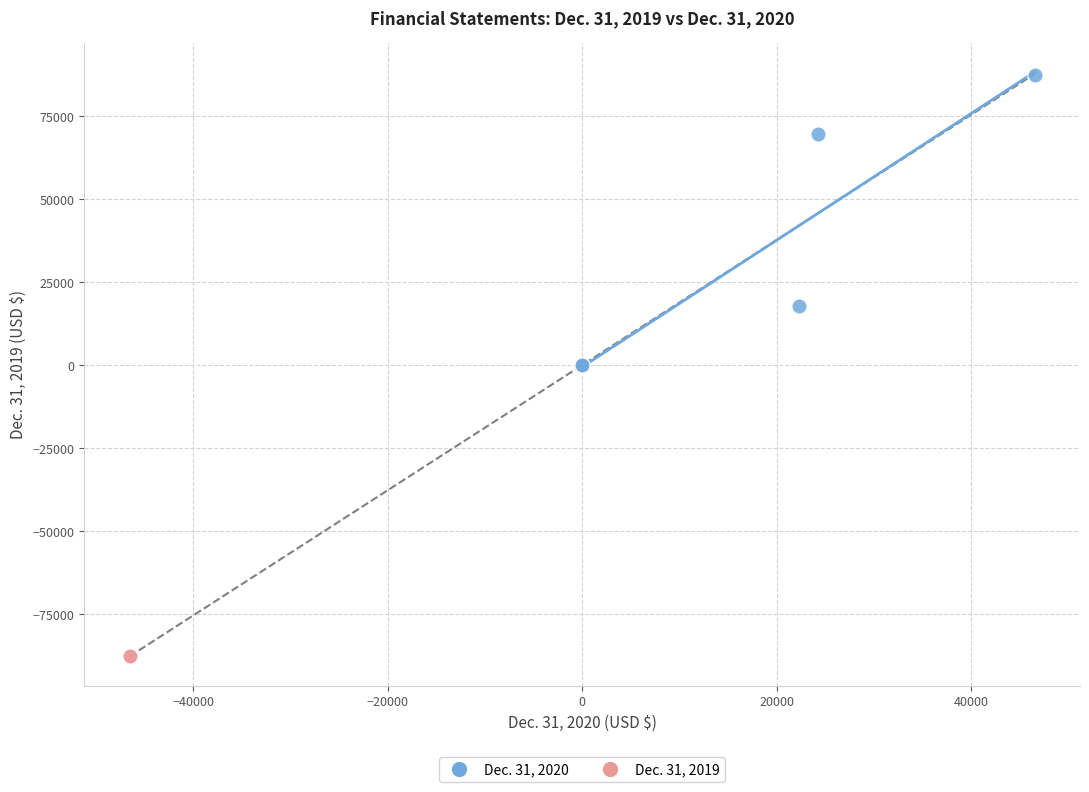

Which series contains the lowest Y value?

Dec. 31, 2019